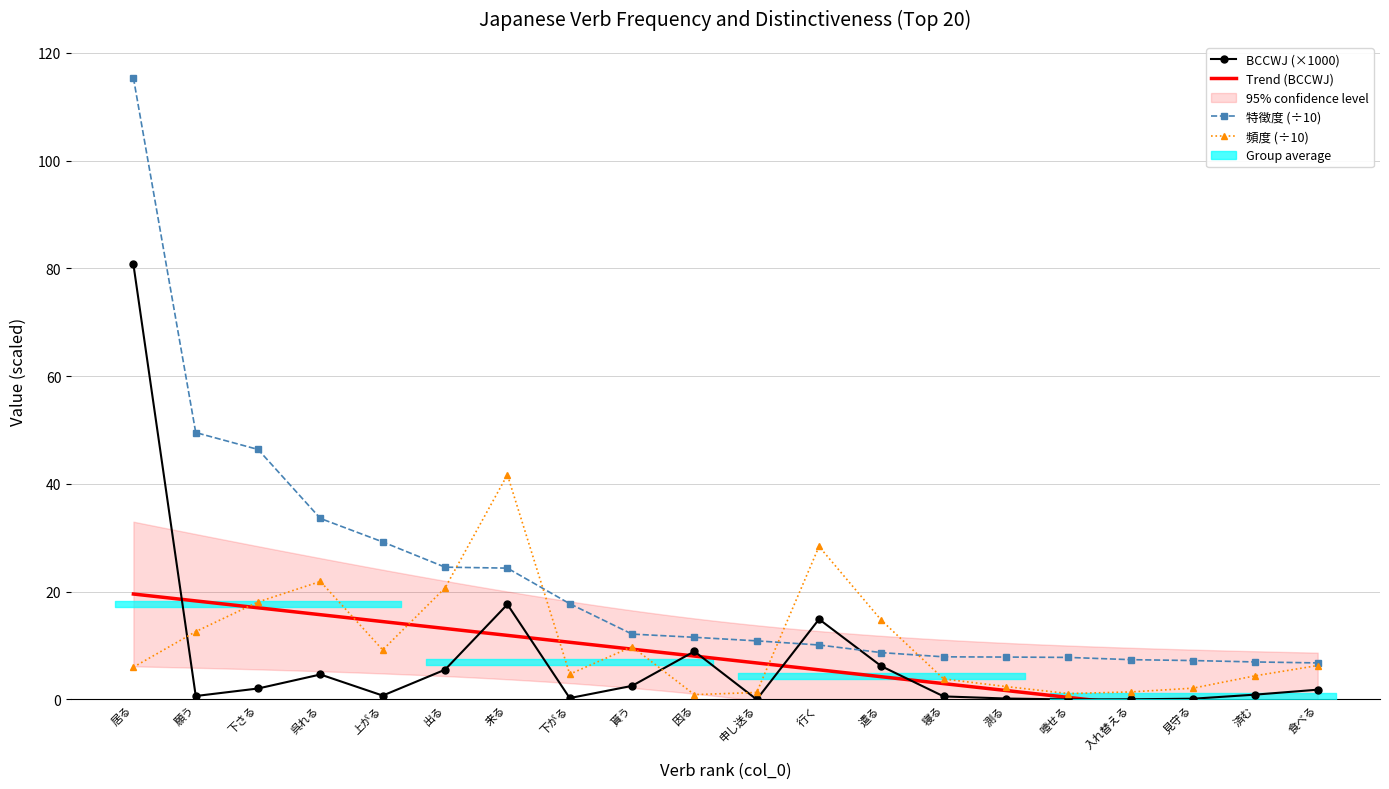

Which category has the highest value across all series?

居る